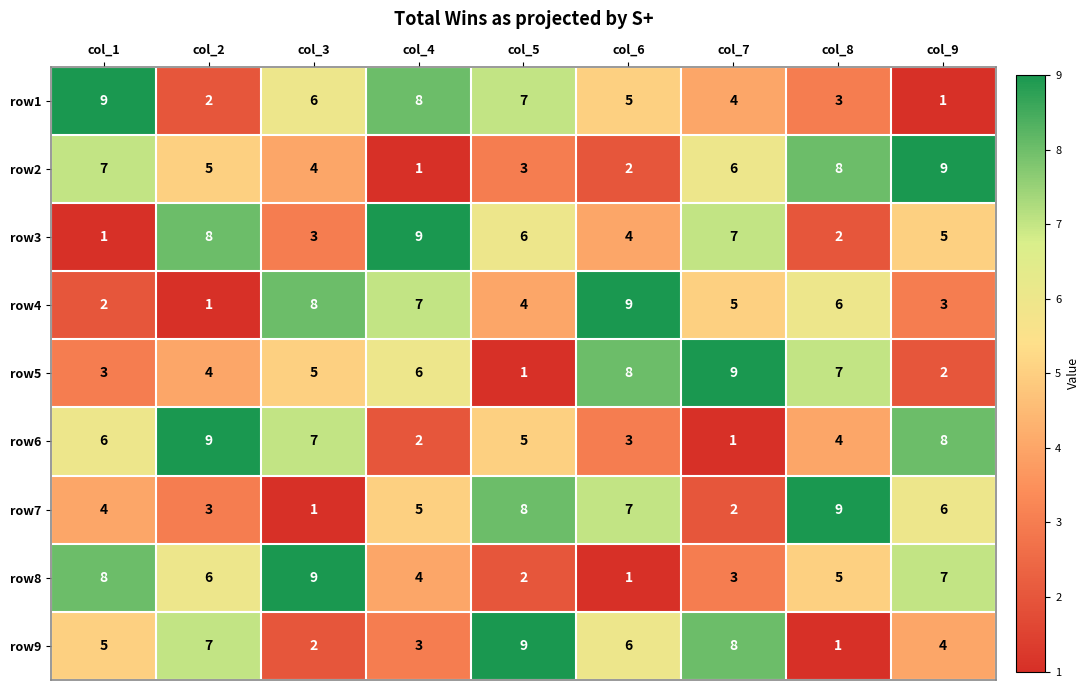

Rank the series at col_7 from lowest to highest value.

row6, row7, row8, row1, row4, row2, row3, row9, row5